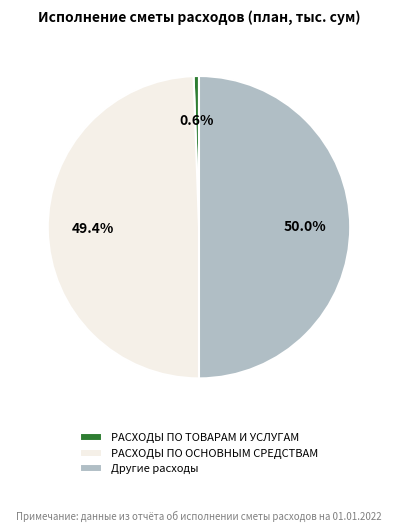

Is РАСХОДЫ ПО ТОВАРАМ И УСЛУГАМ the majority of the pie?

No